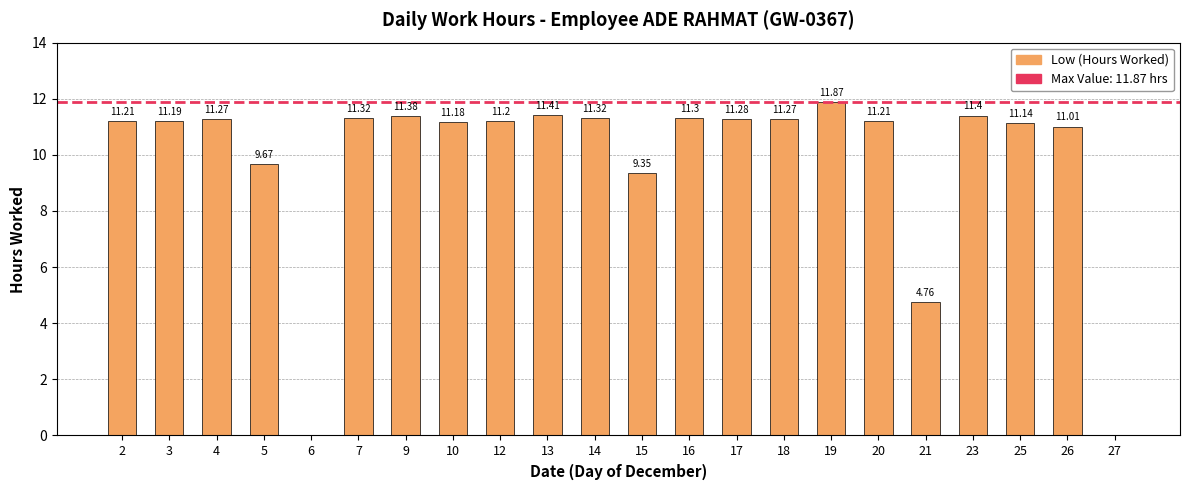

What is the change in value from 2 to 13?

+0.2